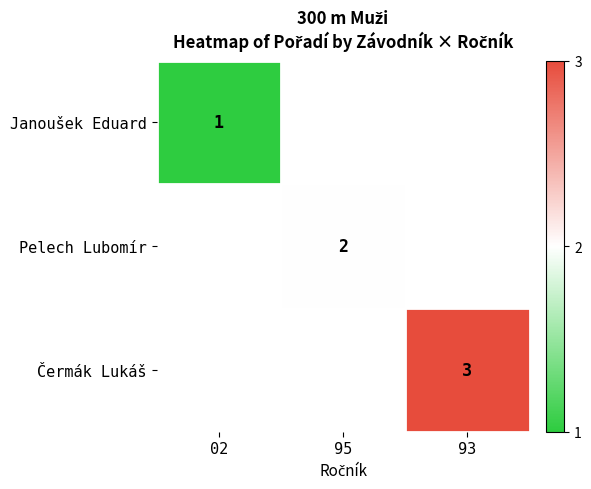

True or false: Čermák Lukáš has a value of 1 at 93.

False